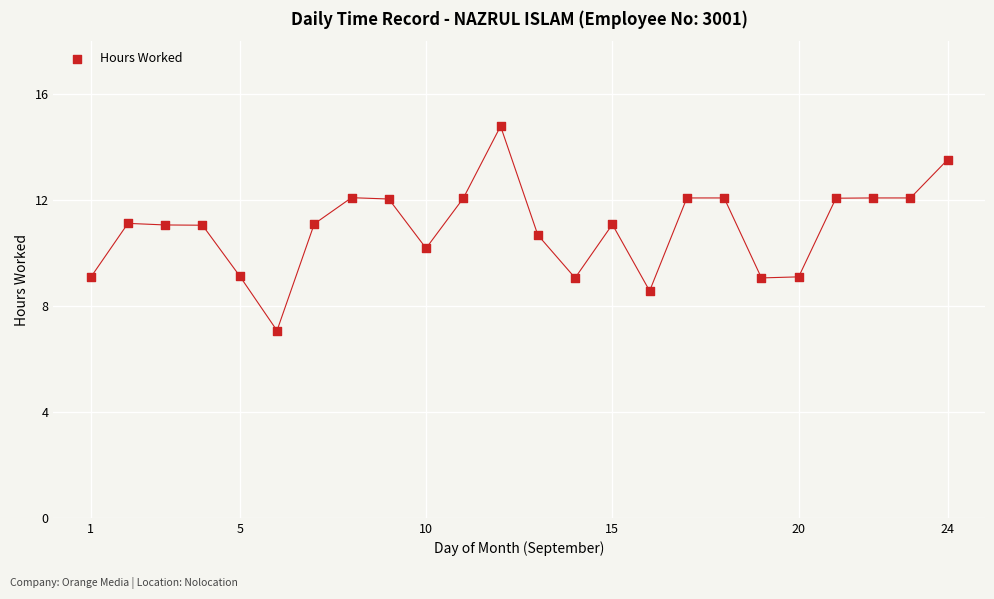

What is the range of X values (max minus min)?

23.0